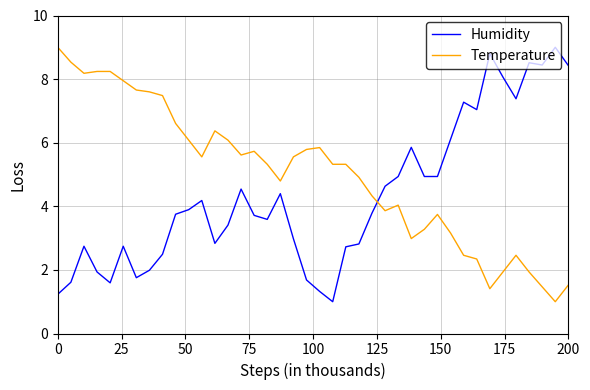

List the series in order of their overall mean, highest first.

Temperature, Humidity